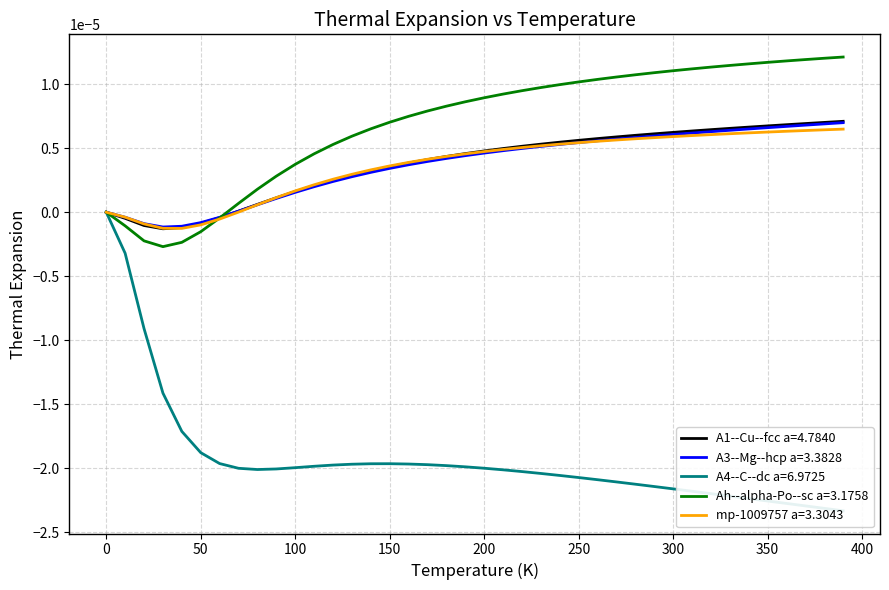

How many values in the mp-1009757 a=3.3043 series are below 0?

6